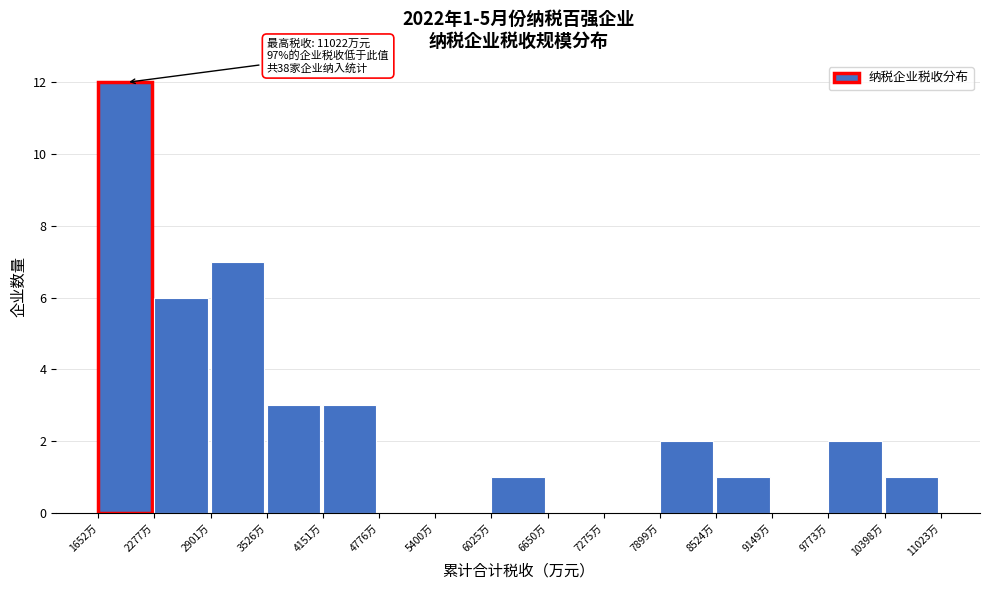

Over which range of the x-axis is the bar tallest?

1700 to 2300